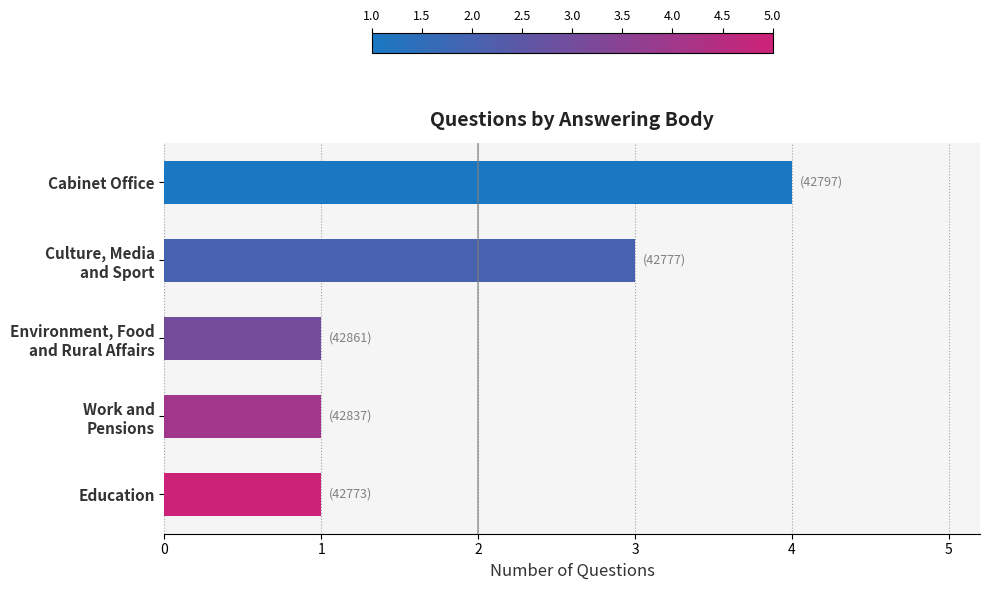

True or false: the data shows 0 at Education.

False